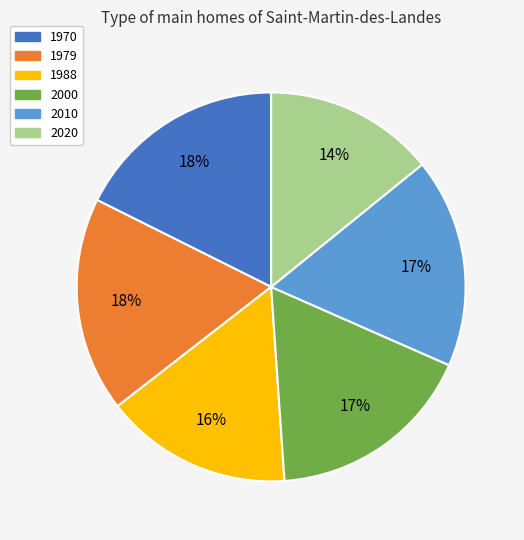

To the nearest percent, what percentage of the pie is 2000?

17%